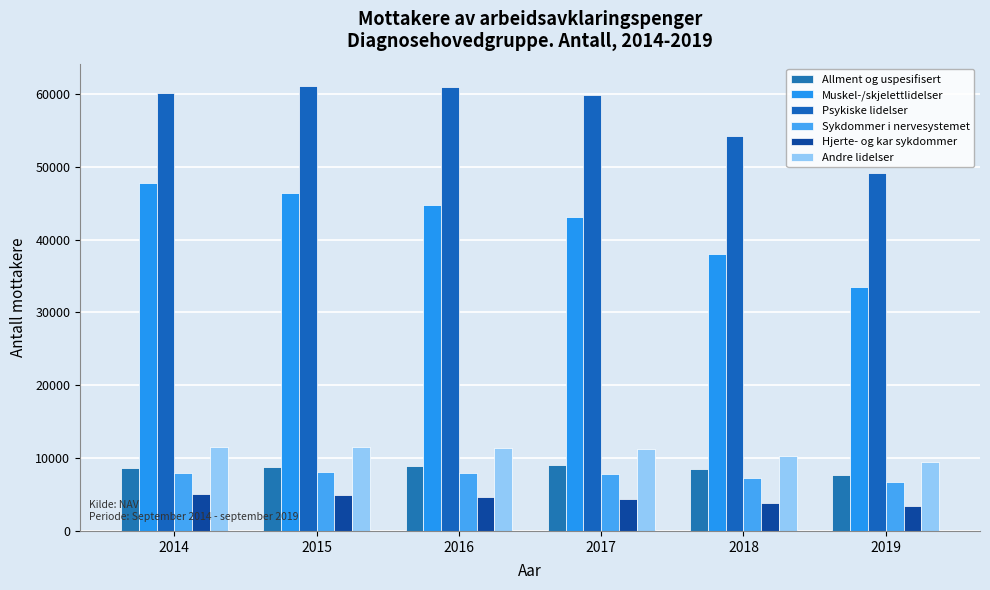

What is the value of the Andre lidelser bar at the 5th from the left?

10354